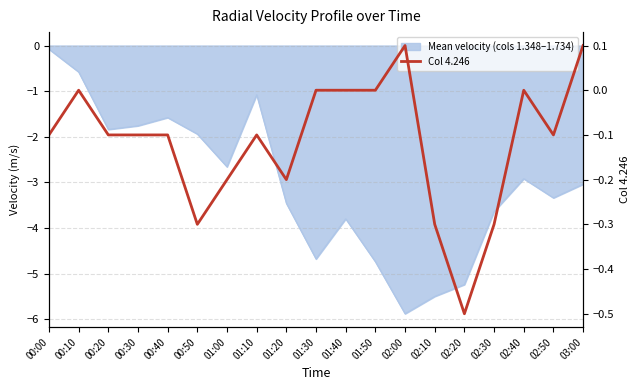

The chart shows a value of -0.1 at 00:40. True or false?

False